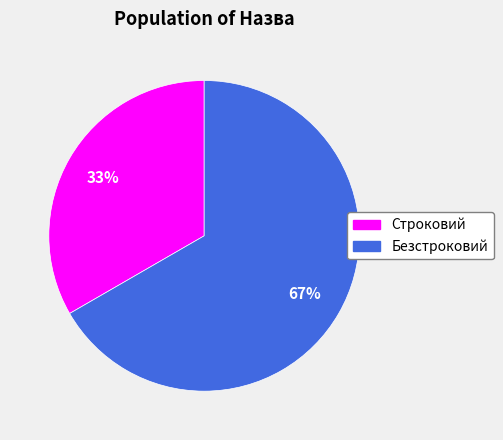

To the nearest percent, what percentage of the pie is Строковий?

33%